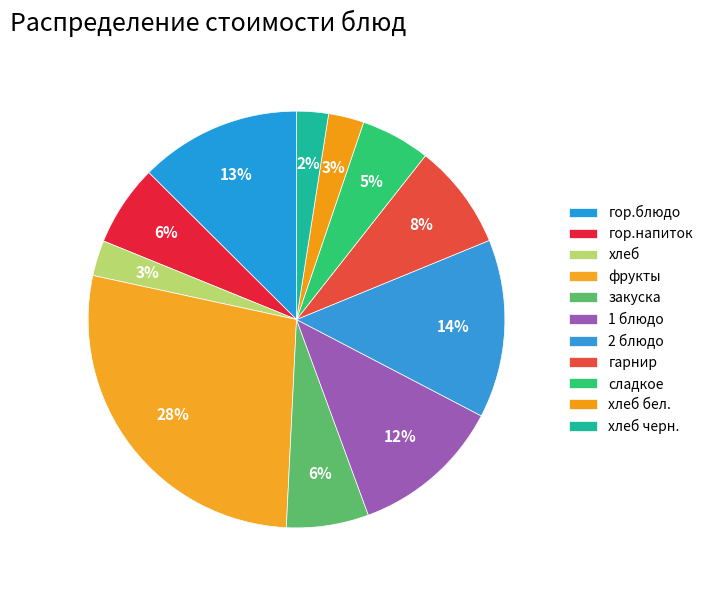

Approximately how many times larger is the value at закуска compared to фрукты?

0.2